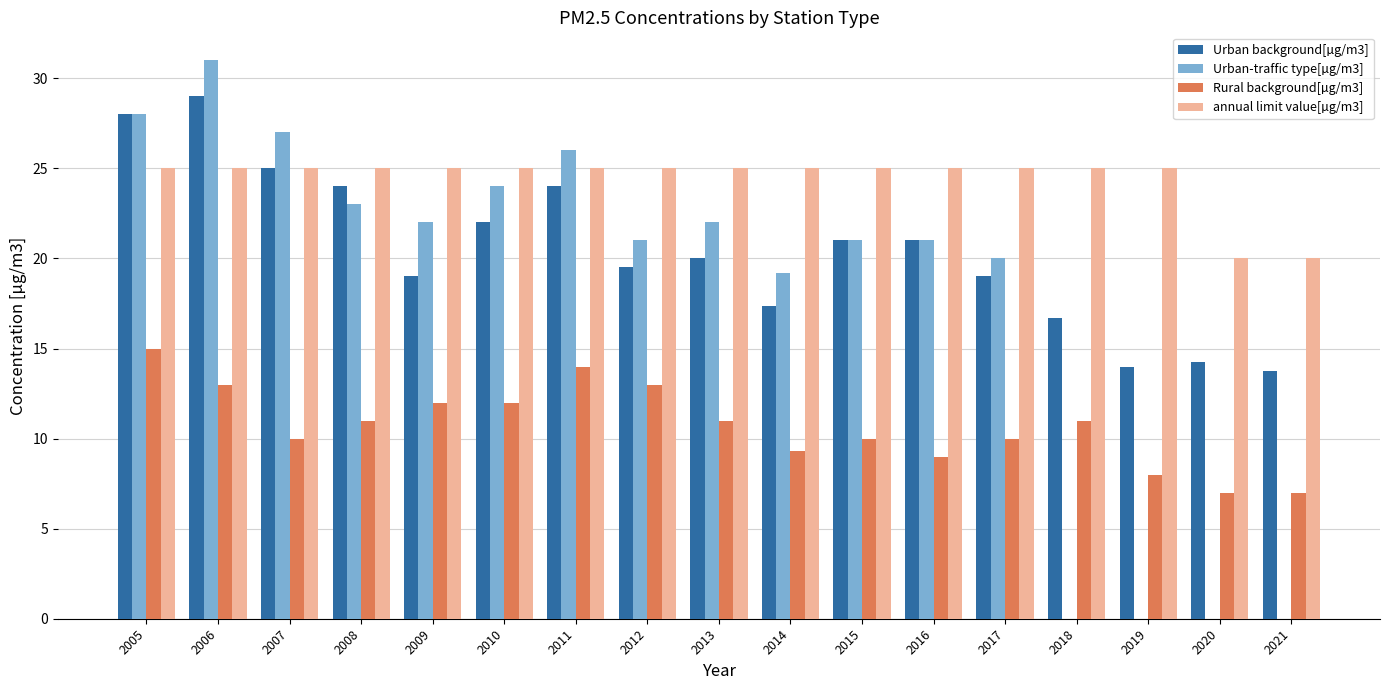

The value of Urban-traffic type[µg/m3] at 2018 is -18.5. True or false?

False